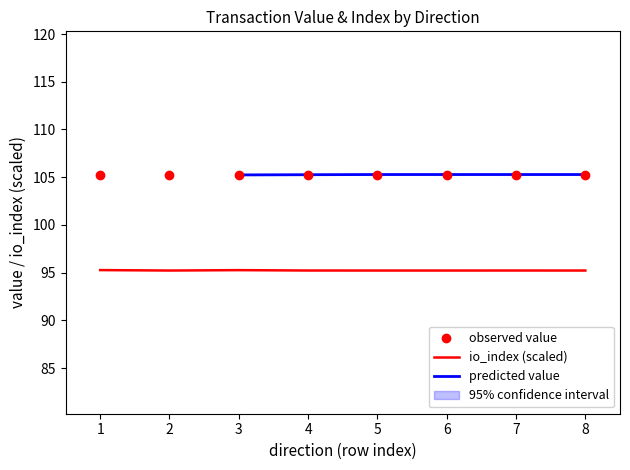

At how many categories does at least one series exceed 96?

8